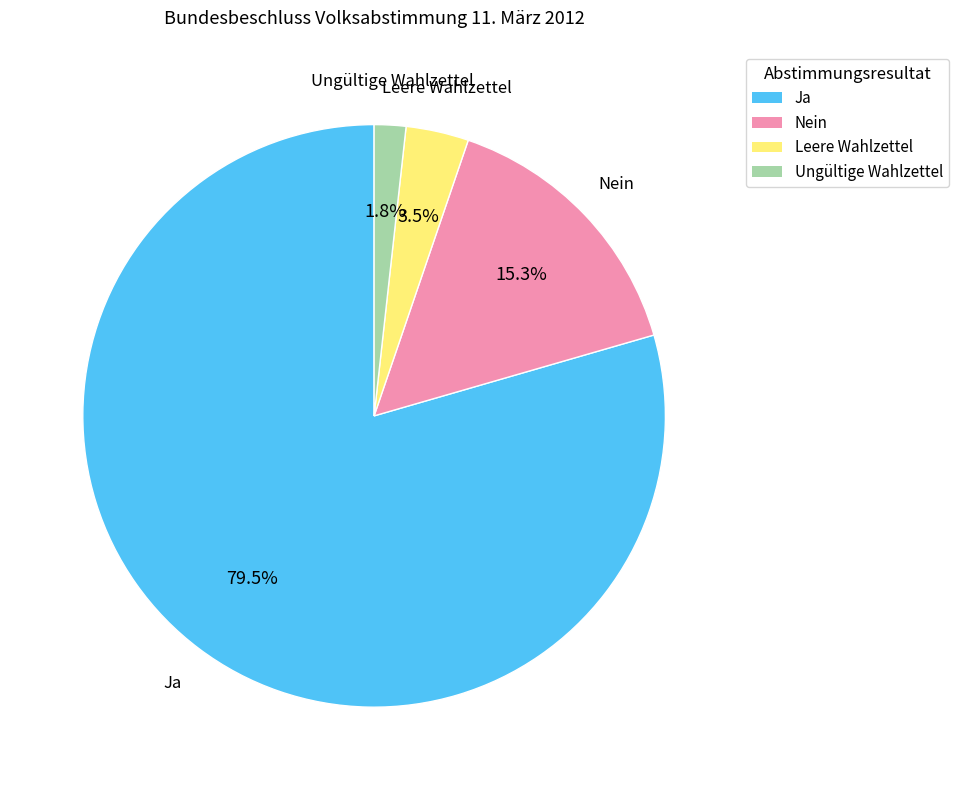

What percentage is the Ungültige Wahlzettel slice, to the nearest percent?

2%